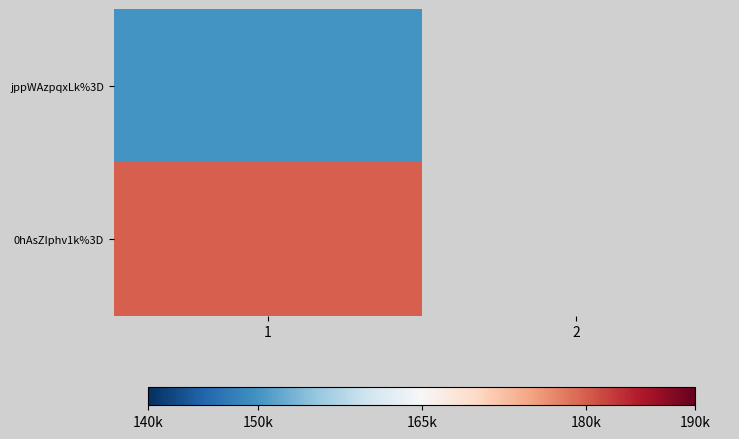

Which category has the highest value across all series?

1